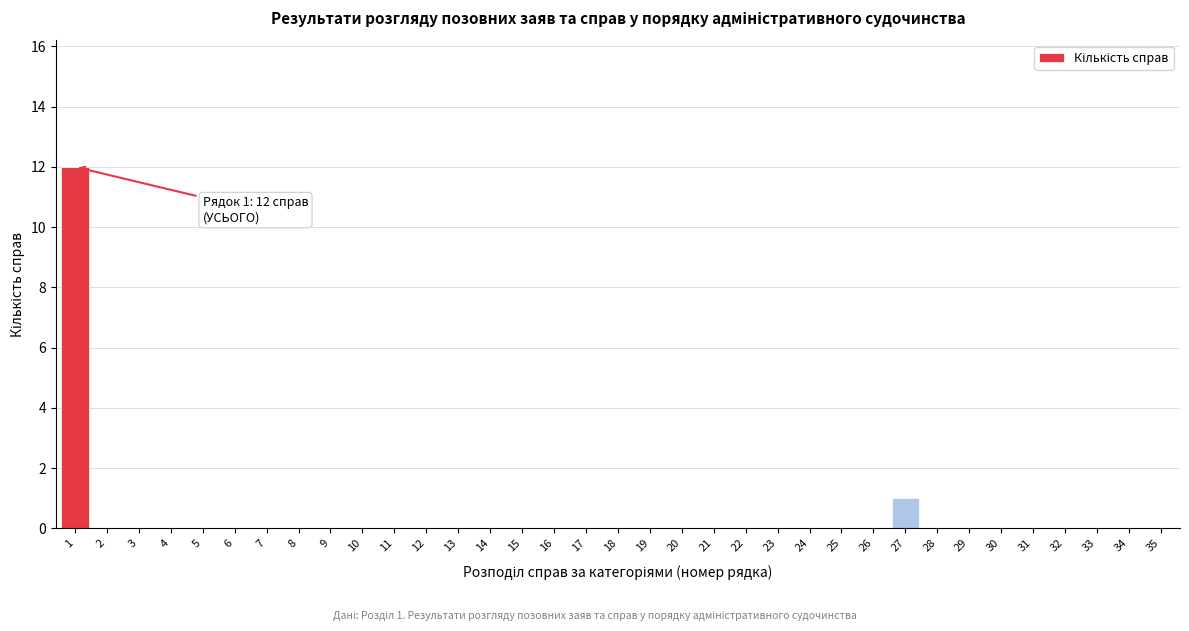

True or false: the data shows 1 at 27.

True